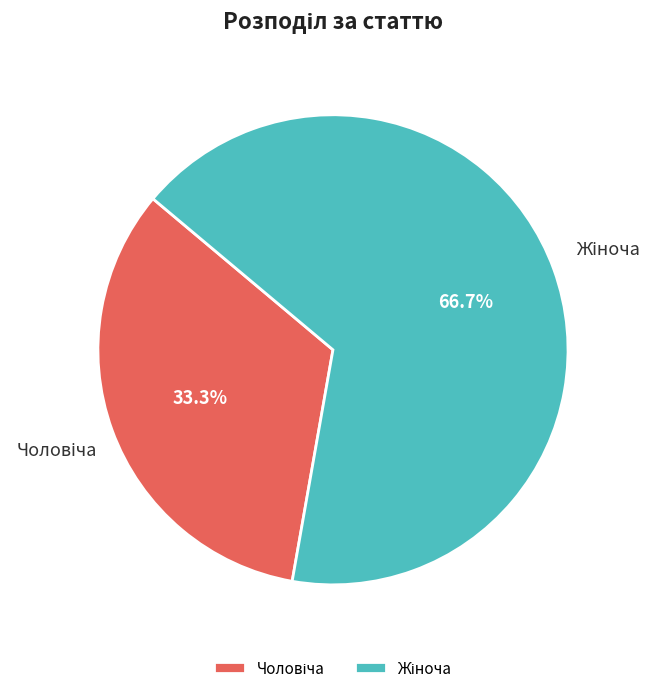

Does any single category account for the majority?

Yes